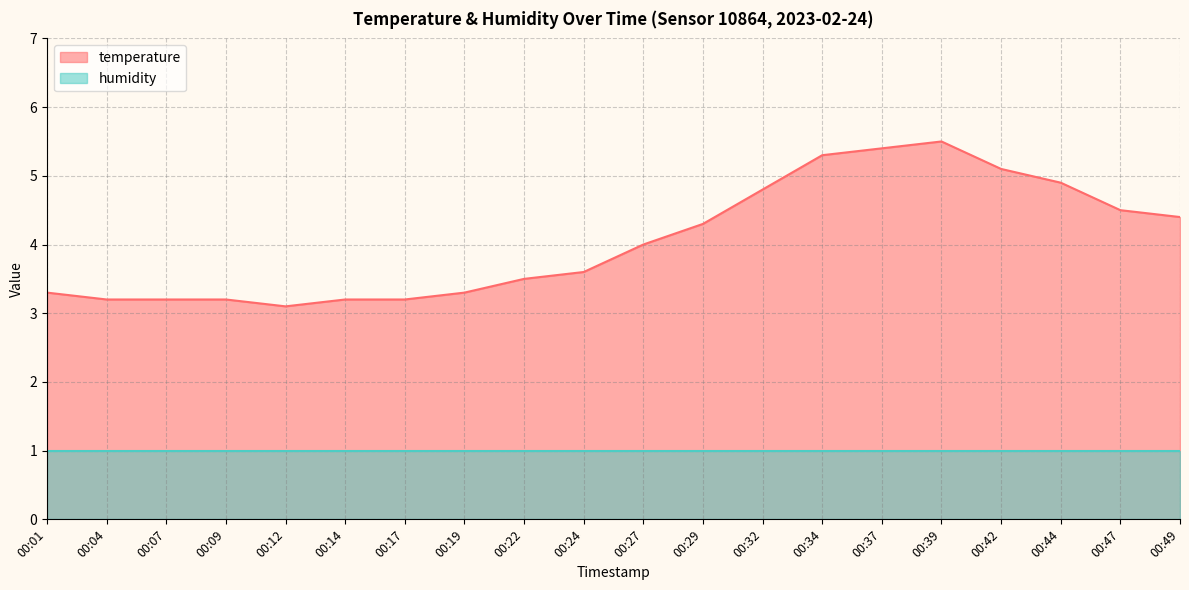

True or false: the data shows 3.6 at 00:24.

True